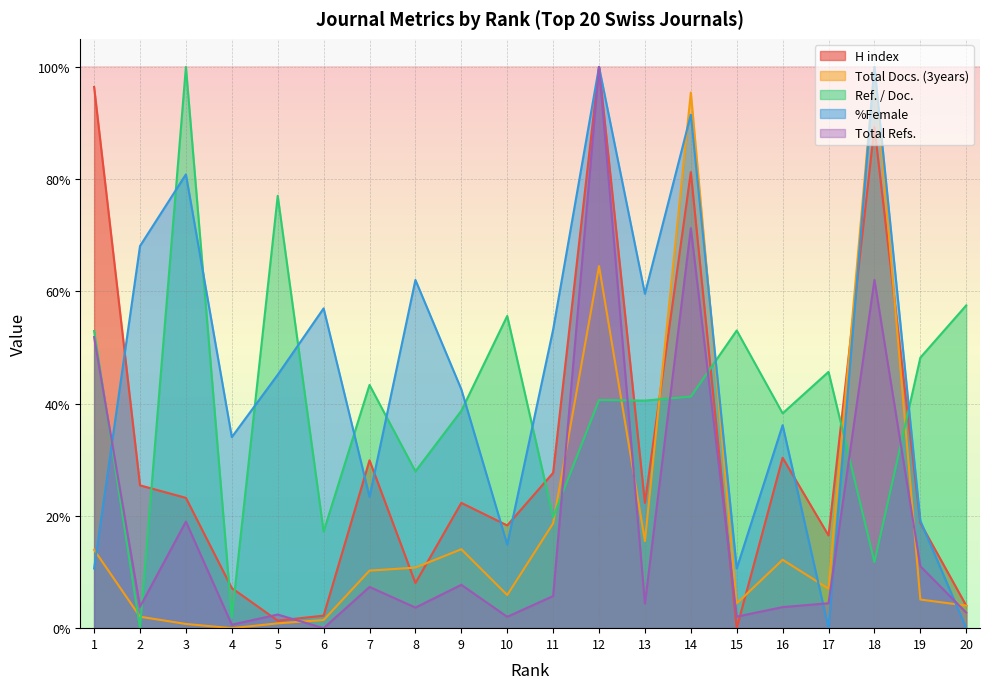

At how many categories does at least one series exceed 57?

10